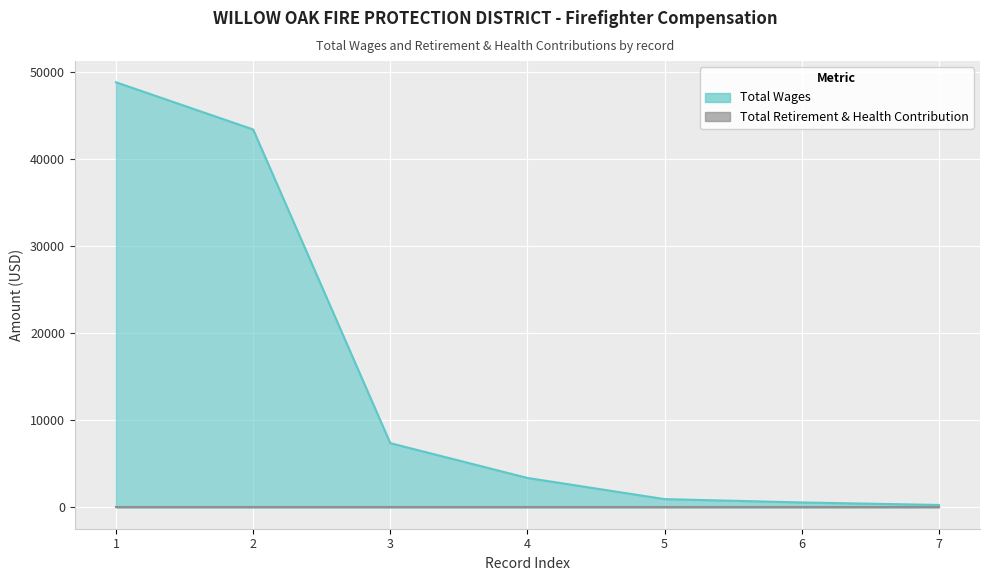

What is the approximate value at 1?

48864